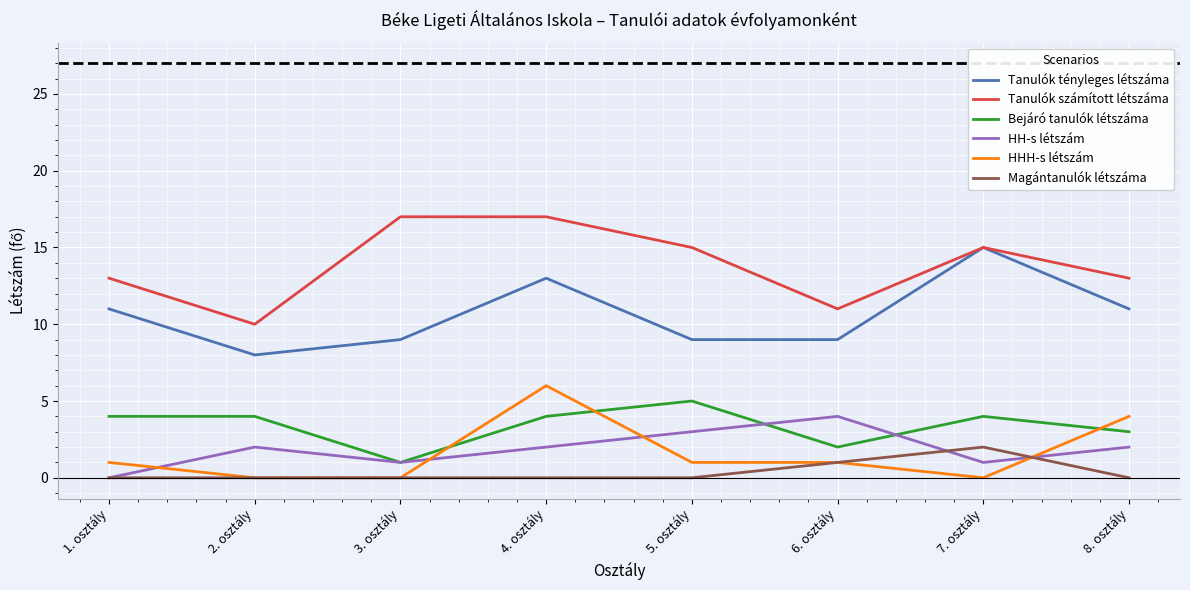

At which category is the sum across all series the highest?

4. osztály